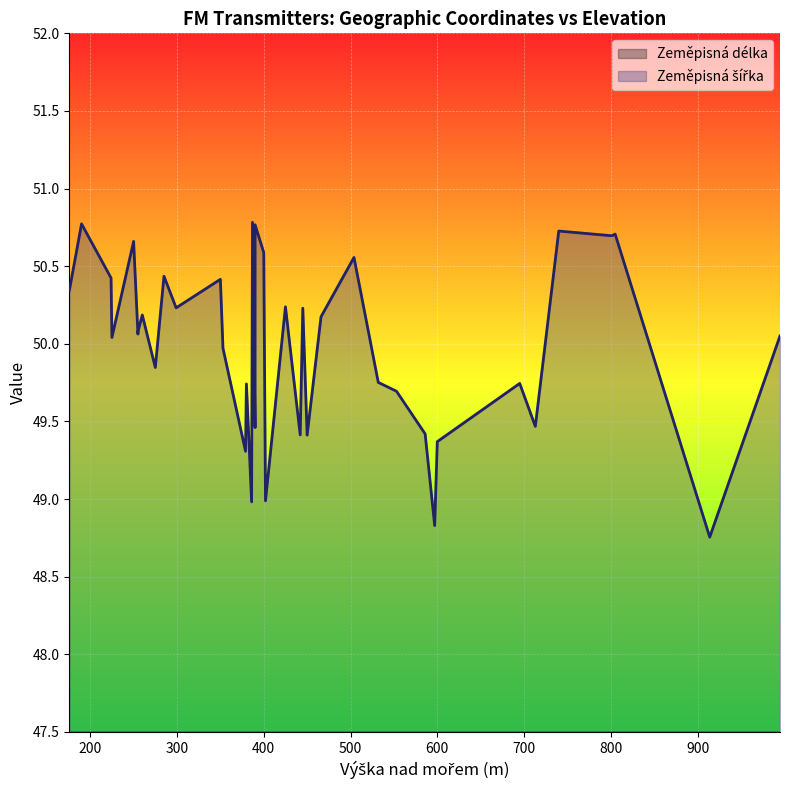

List the series in order of their overall mean, highest first.

Zeměpisná šířka, Zeměpisná délka